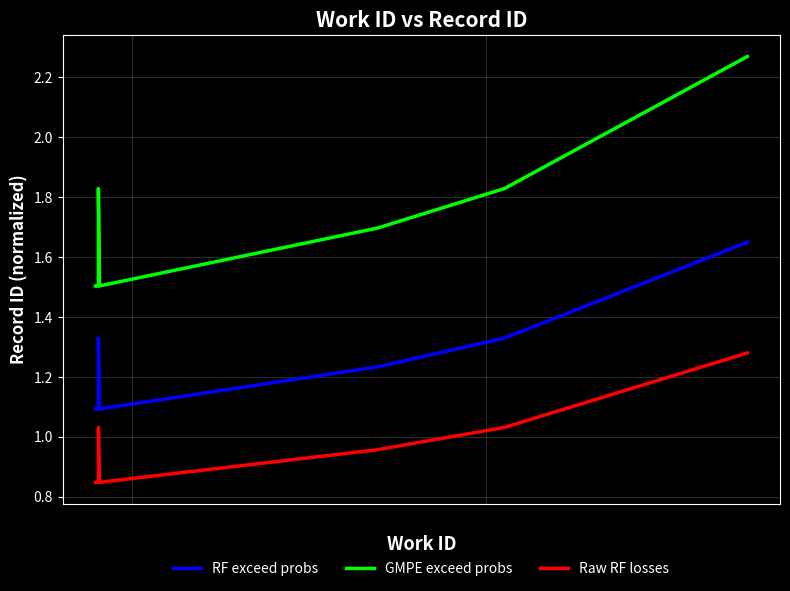

What is the lowest value of the GMPE exceed probs series?

1.5